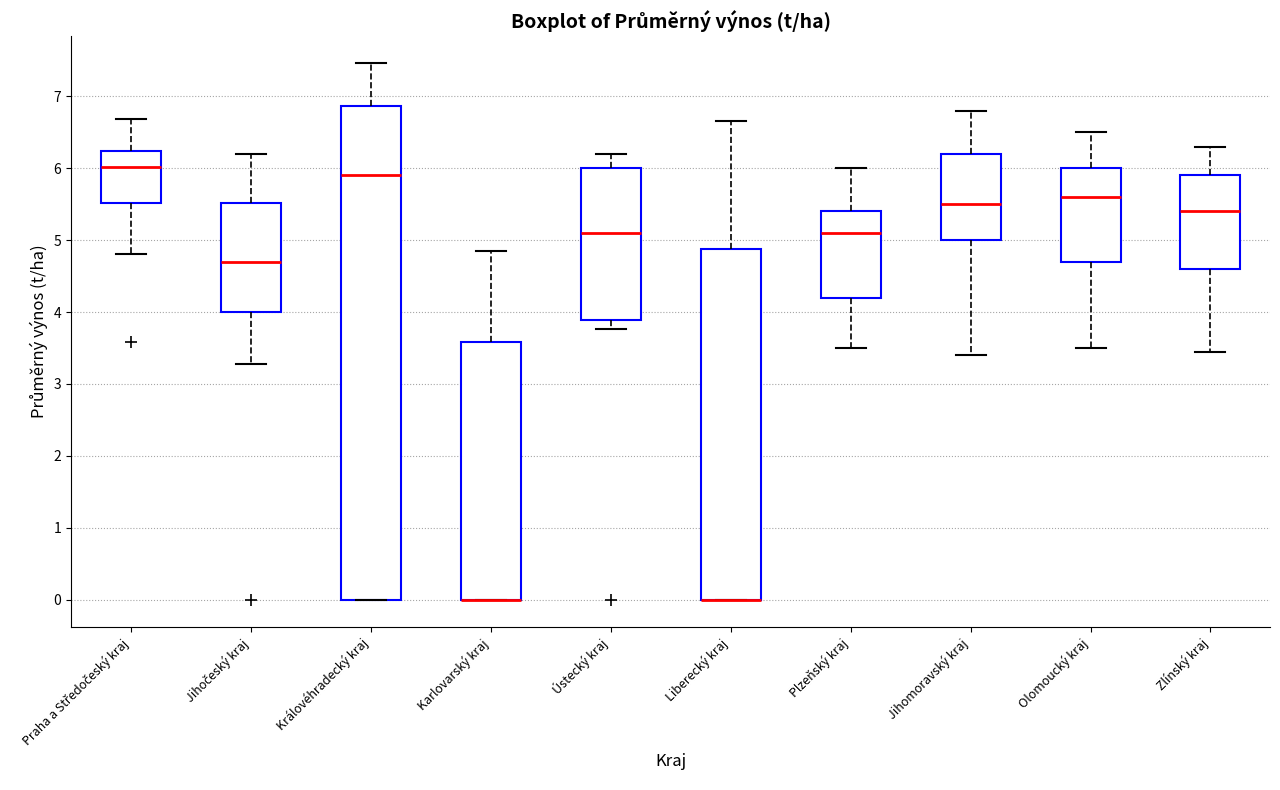

Which box is the tallest, from its lower edge to its upper edge?

Královéhradecký kraj